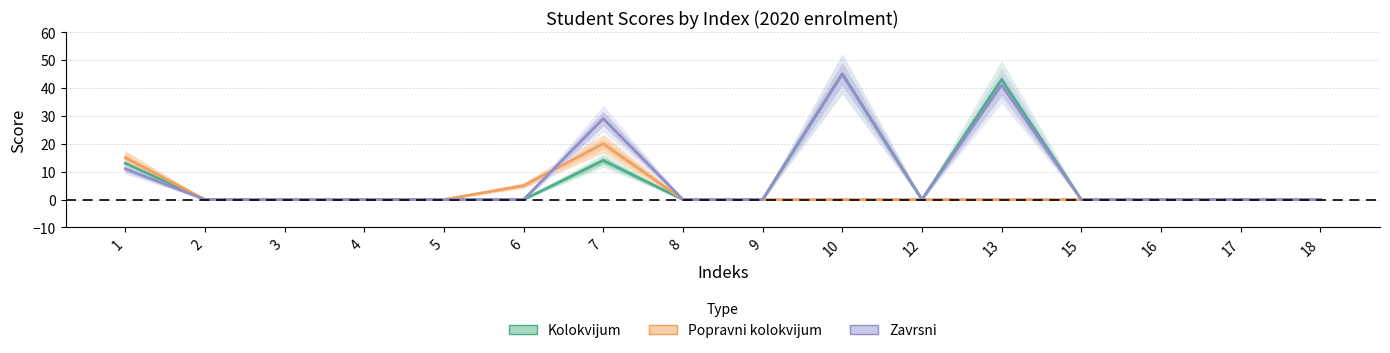

How many lines are shown in the chart?

3